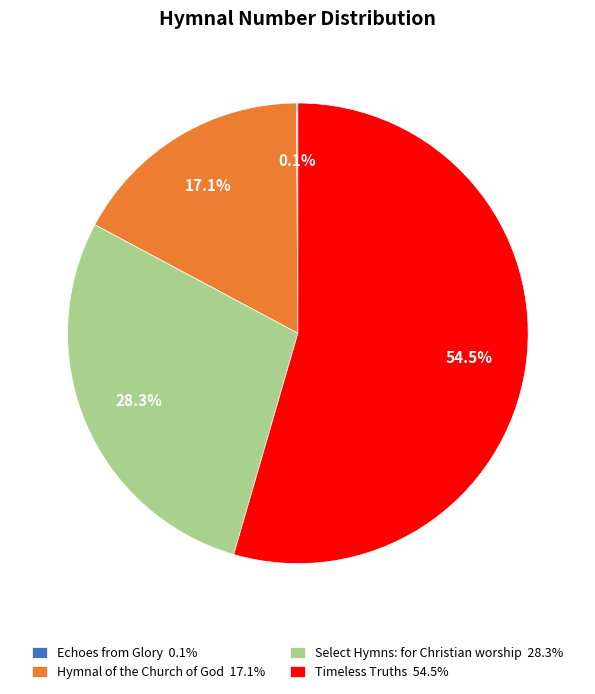

Between Hymnal of the Church of God 17.1% and Timeless Truths 54.5%, which is larger?

Timeless Truths 54.5%